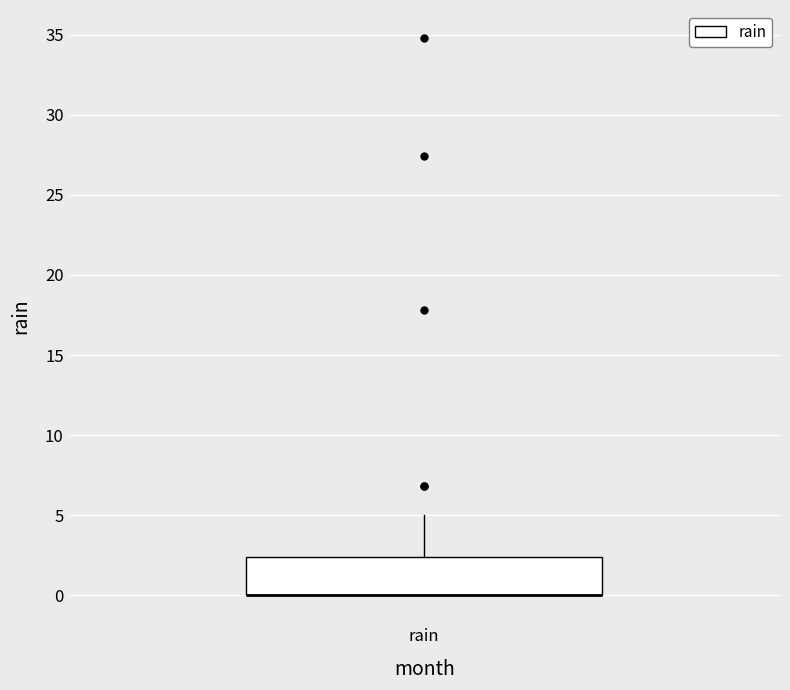

Transcribe this box plot: give where the median line is, the range the box spans, and where the two whiskers end, as read against the y-axis. The values are not printed on the chart, so give them approximately, as read against the axis.

median 0.0 (drawn on the box's lower edge), box 0.0 to 2.5, whiskers 0.0 to 5.0